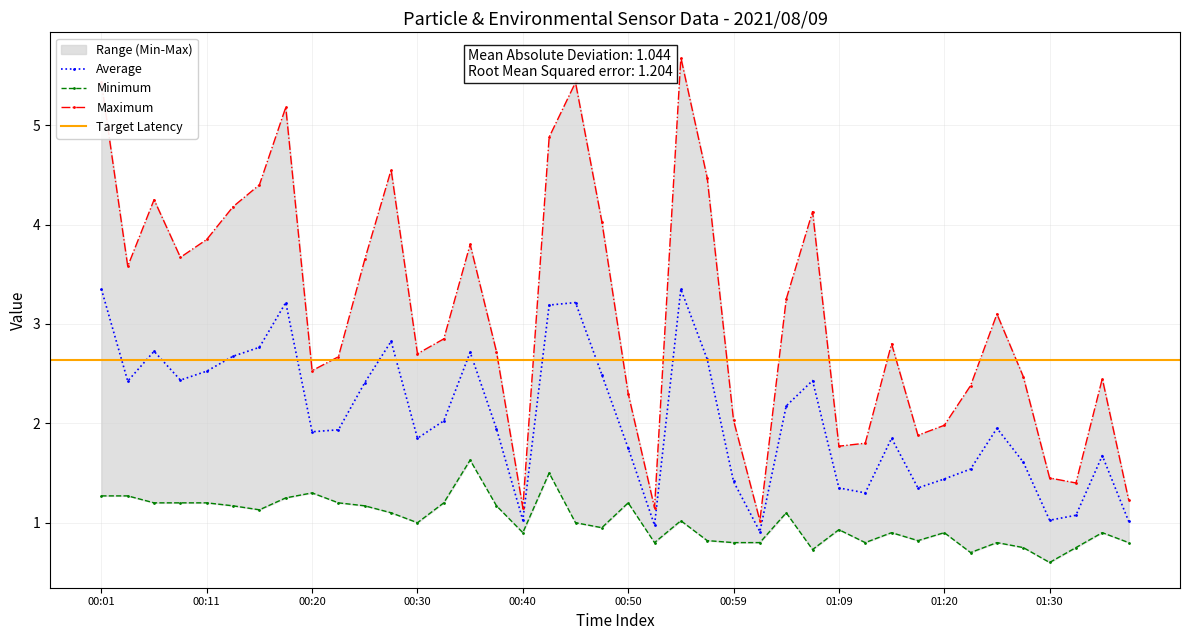

The value of SDS_P2 at 00:08 is 1.2. True or false?

True